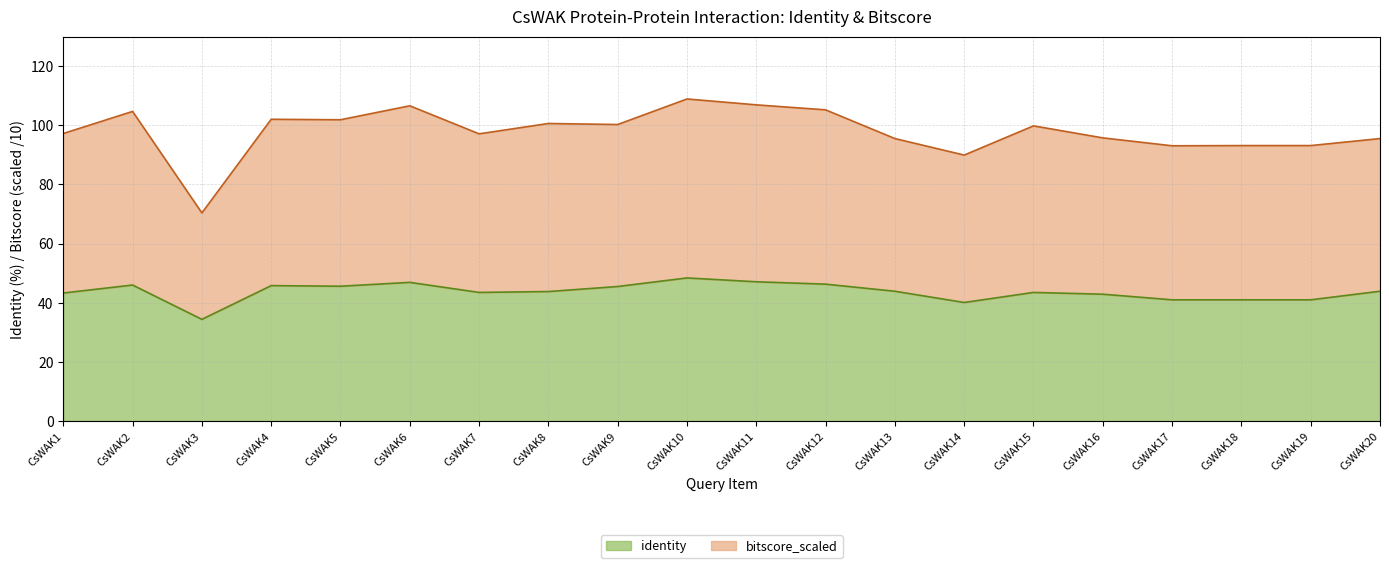

How many series are shown in this chart?

2